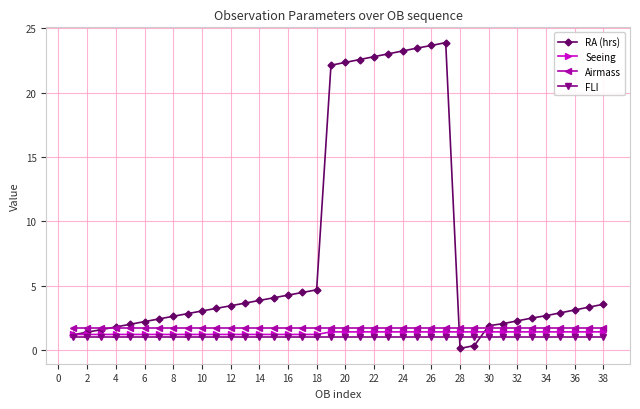

What is the greatest value displayed?

23.9